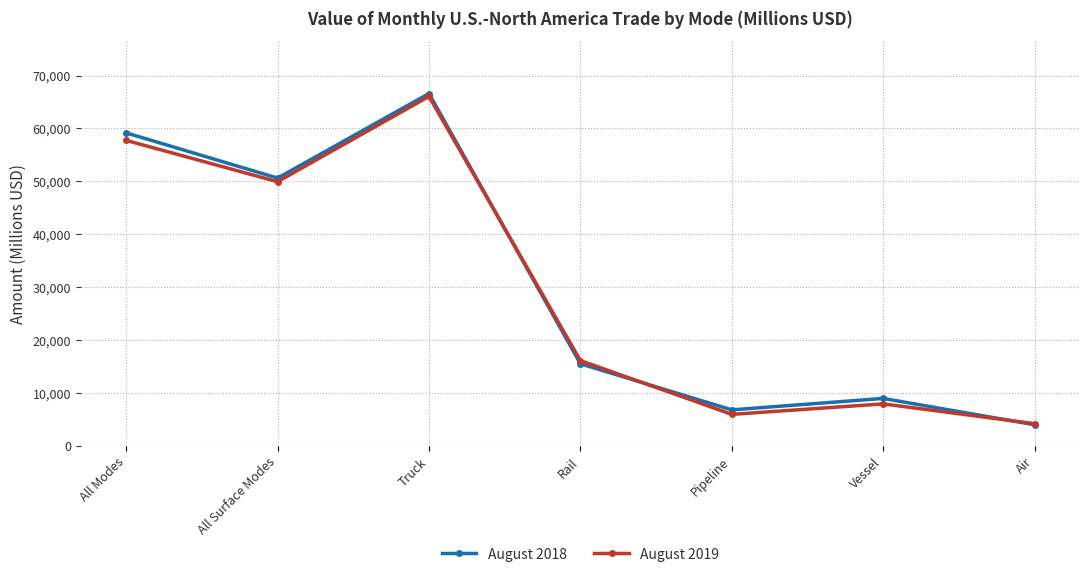

Does the chart have visible grid lines?

Yes